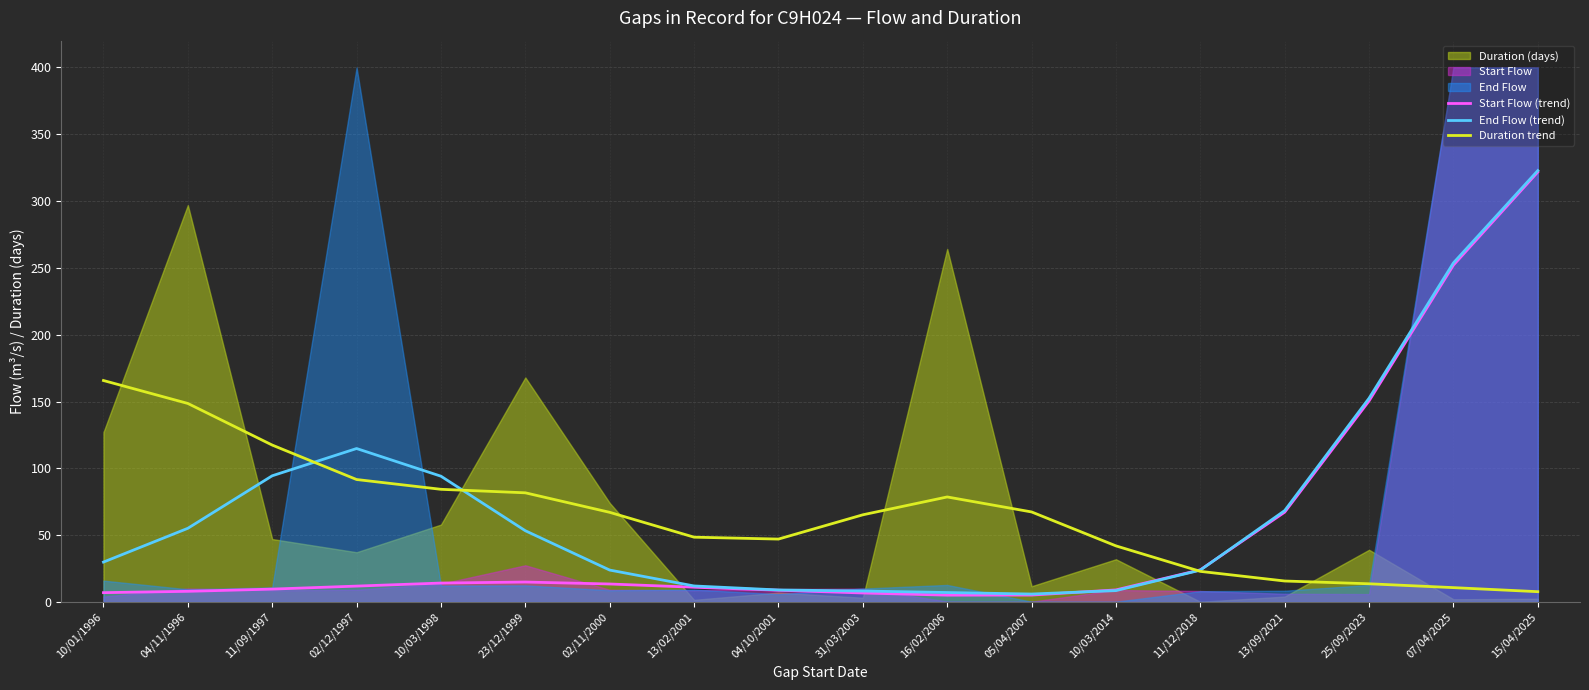

Is the value of Start Flow (trend) at 16/02/2006 greater than the value of End Flow (trend) at 10/03/1998?

No